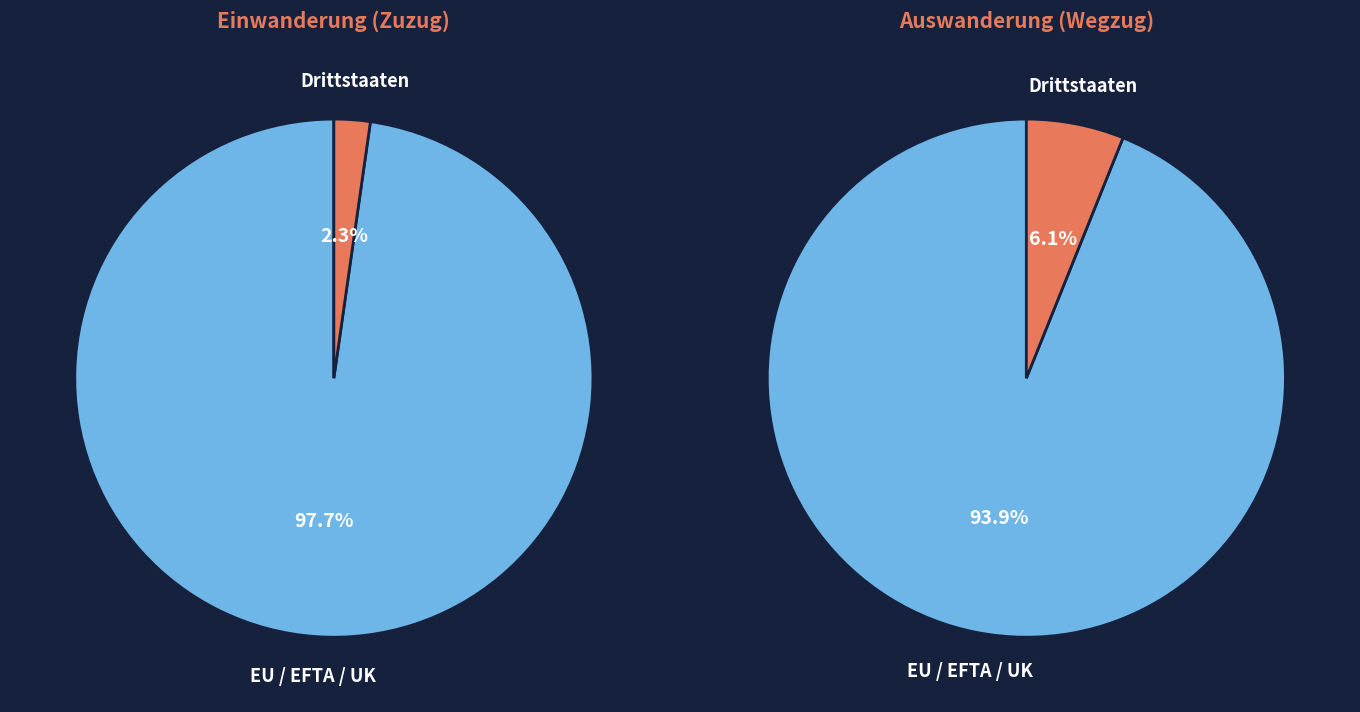

Does Drittstaaten represent more than half of the total?

No